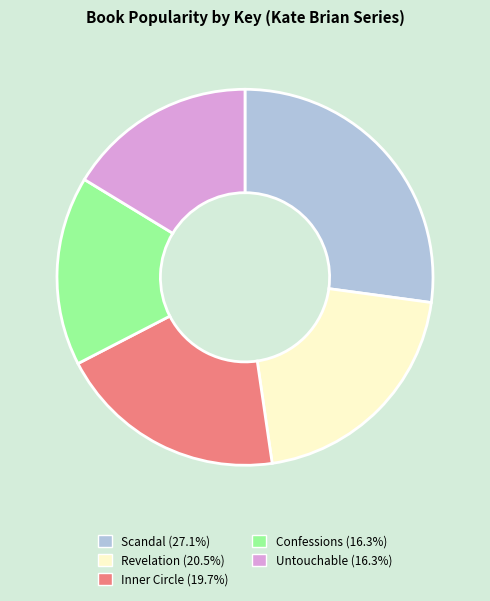

Which slice is the largest?

Scandal